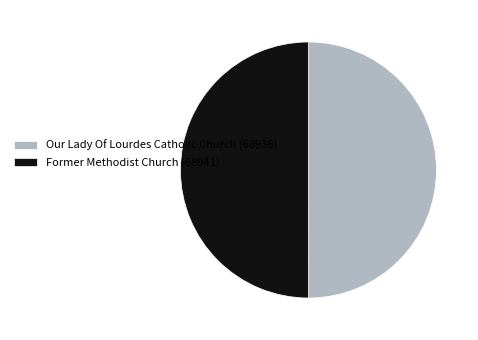

Is the sum of Our Lady Of Lourdes Catholic Church (68936) and Former Methodist Church (68941) greater than half?

Yes